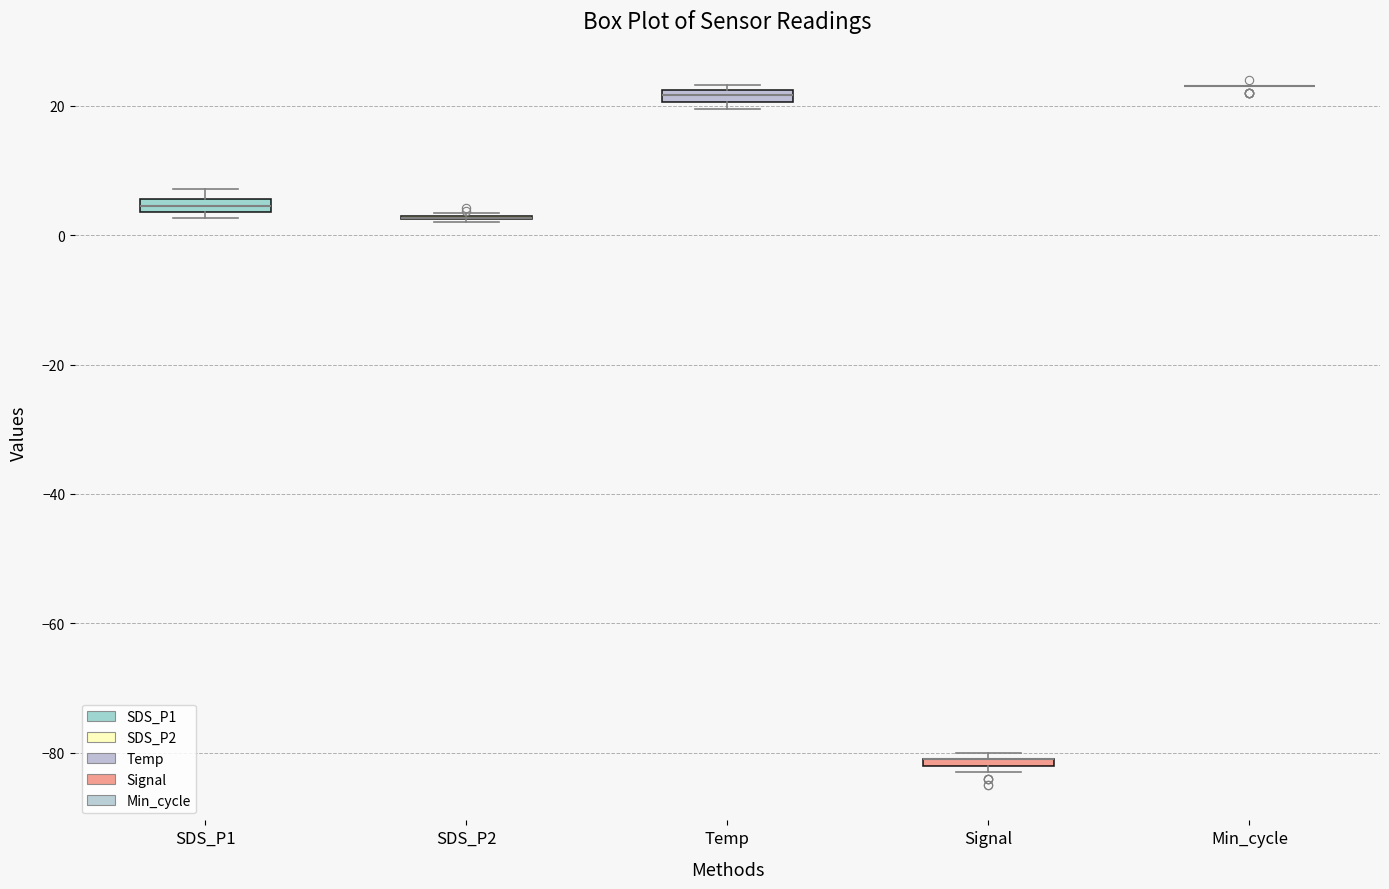

Where is the lower edge of the box for Signal on the y-axis? The values are not printed on the chart, so give them approximately, as read against the axis.

-82